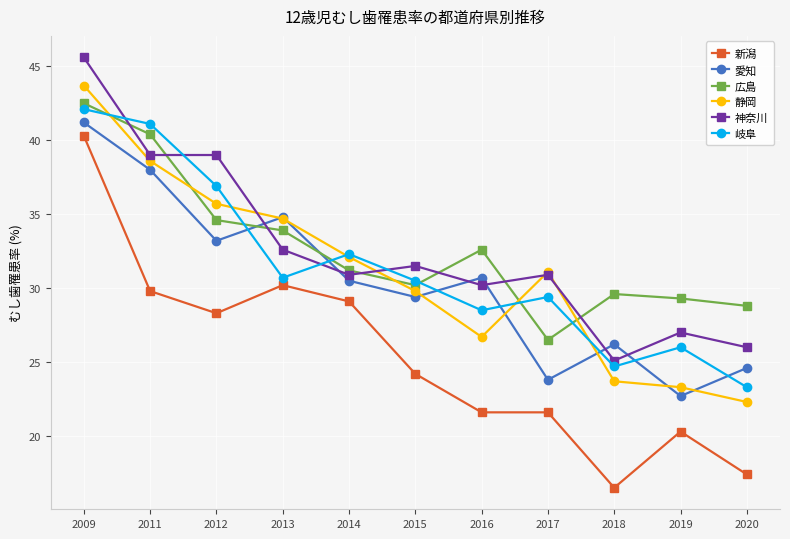

Reading left to right, list all the values displayed in this chart.

新潟: 40.3	29.8	28.3	30.2	29.1	24.2	21.6	21.6	16.5	20.3	17.4
愛知: 41.2	38.0	33.2	34.8	30.5	29.4	30.7	23.8	26.2	22.7	24.6
広島: 42.5	40.4	34.6	33.9	31.2	30.2	32.6	26.5	29.6	29.3	28.8
静岡: 43.7	38.6	35.7	34.7	32.1	29.8	26.7	31.1	23.7	23.3	22.3
神奈川: 45.6	39.0	39.0	32.6	30.9	31.5	30.2	30.9	25.1	27.0	26.0
岐阜: 42.1	41.1	36.9	30.7	32.3	30.5	28.5	29.4	24.7	26.0	23.3